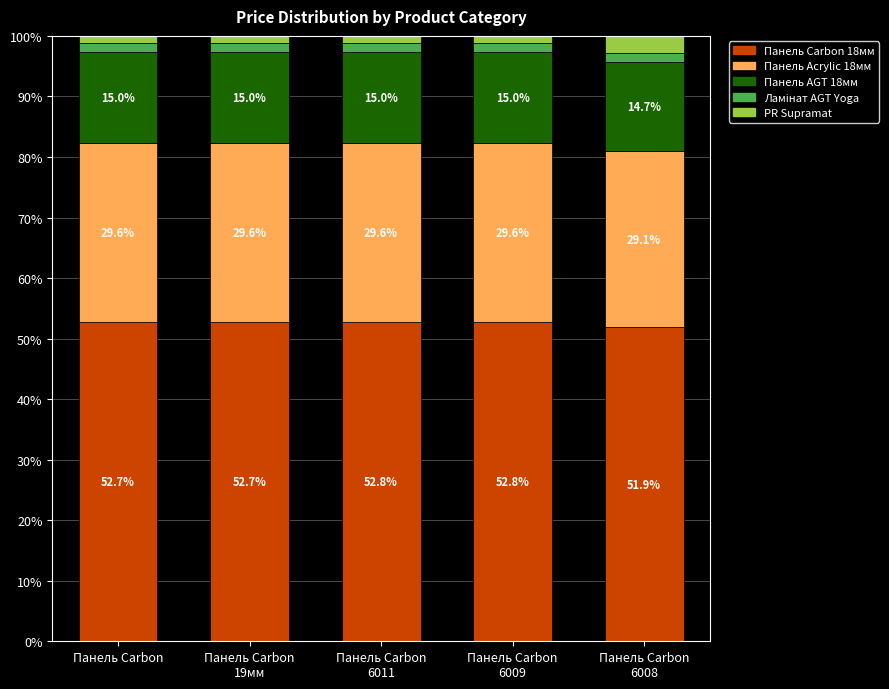

Count the number of data series in this chart.

5